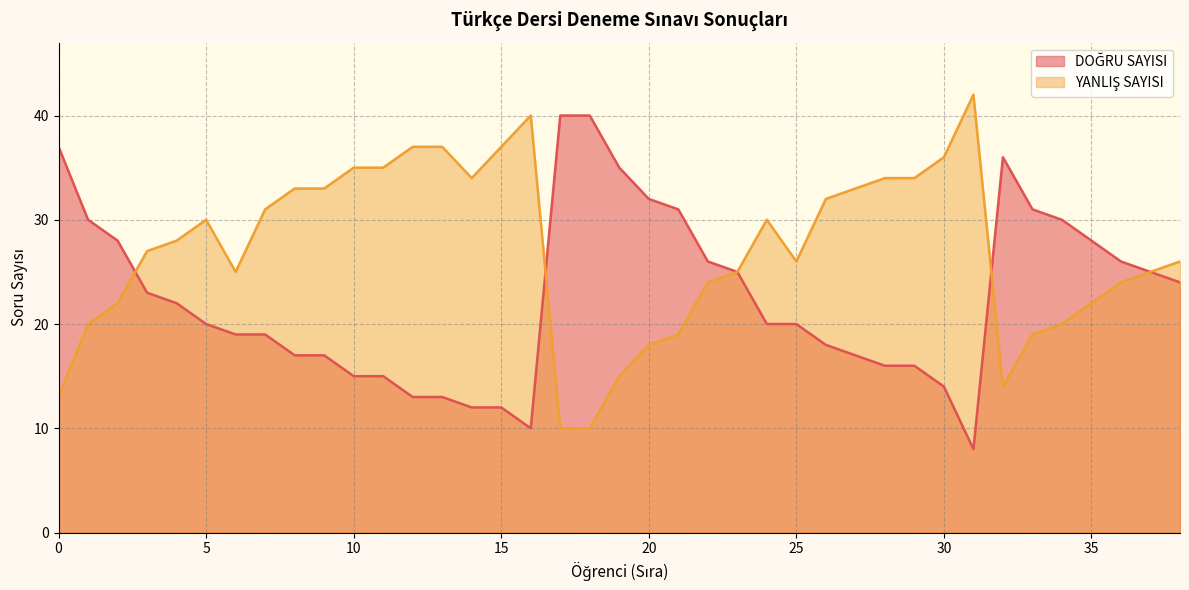

How many series are shown in this chart?

2